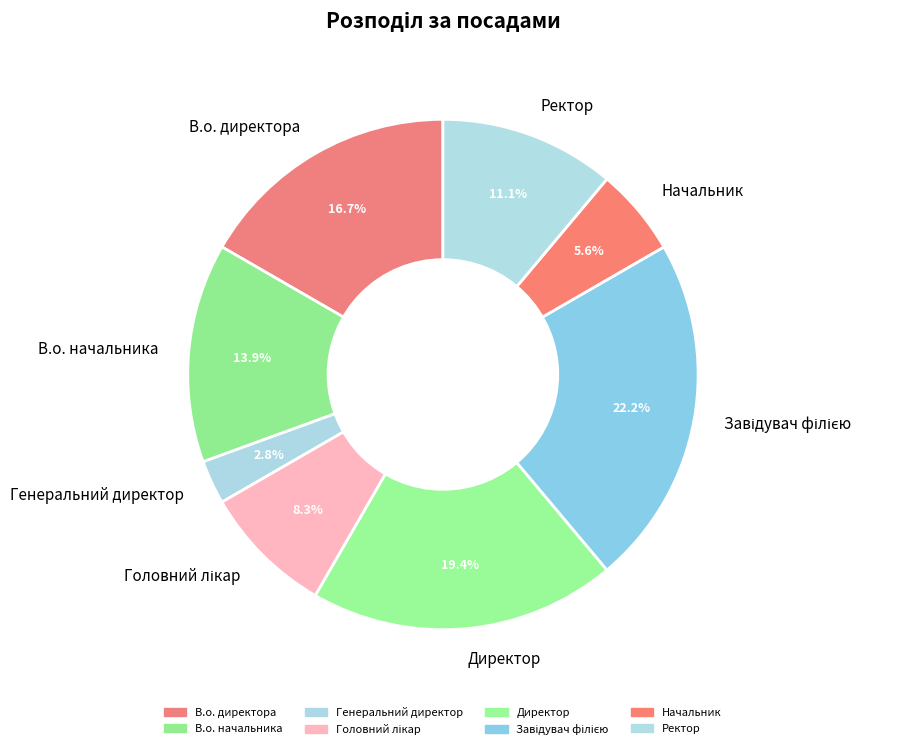

How many segments does this pie chart have?

8